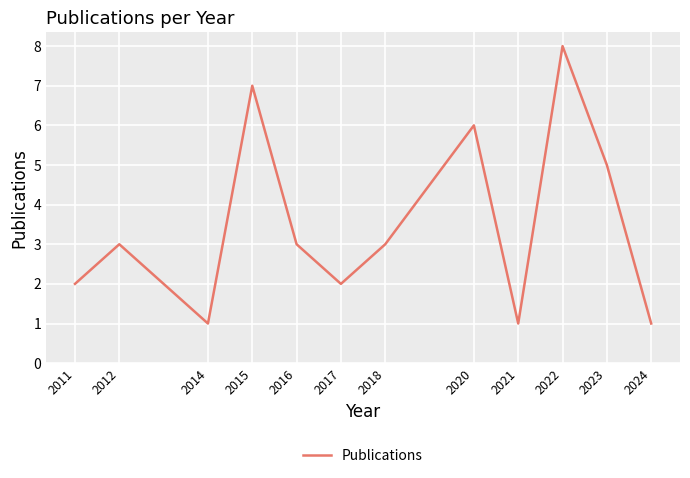

What value does the data have at 2016?

3